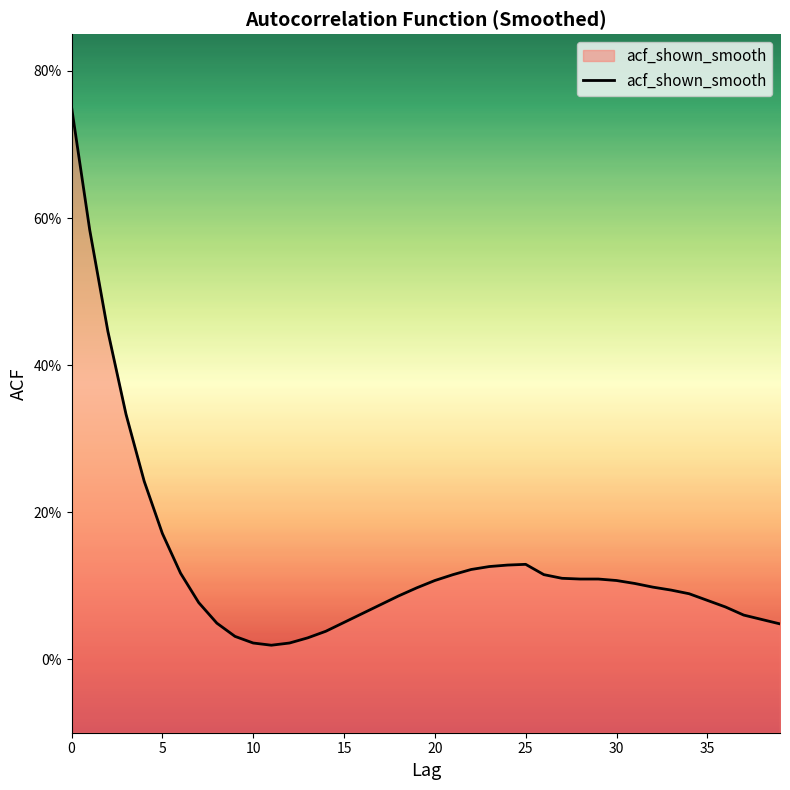

How many categories are shown in the chart?

40